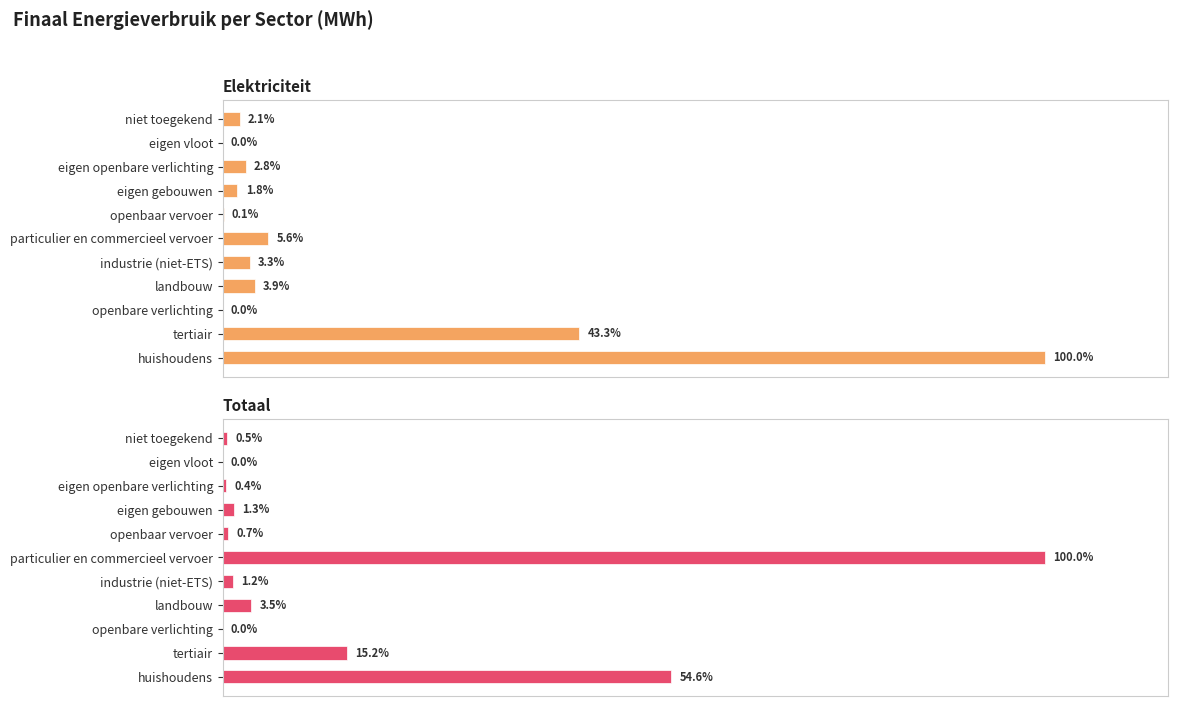

Is the value of Elektriciteit at landbouw greater than the value of Totaal at huishoudens?

No